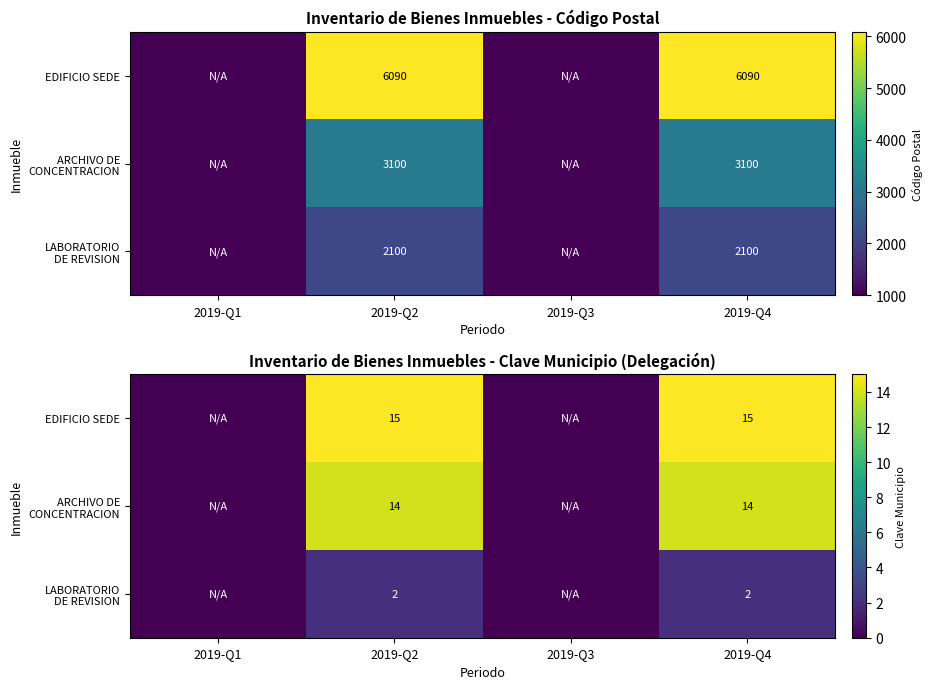

What value does the LABORATORIO DE REVISION series have at 2019-Q2?

2